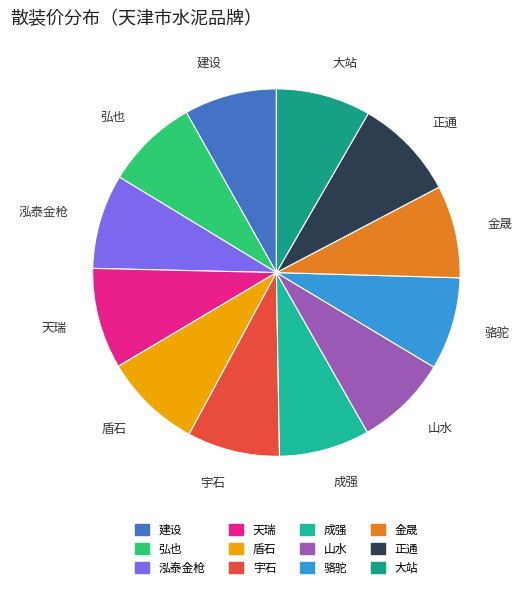

Combined, do 大站 and 成强 account for over 50%?

No